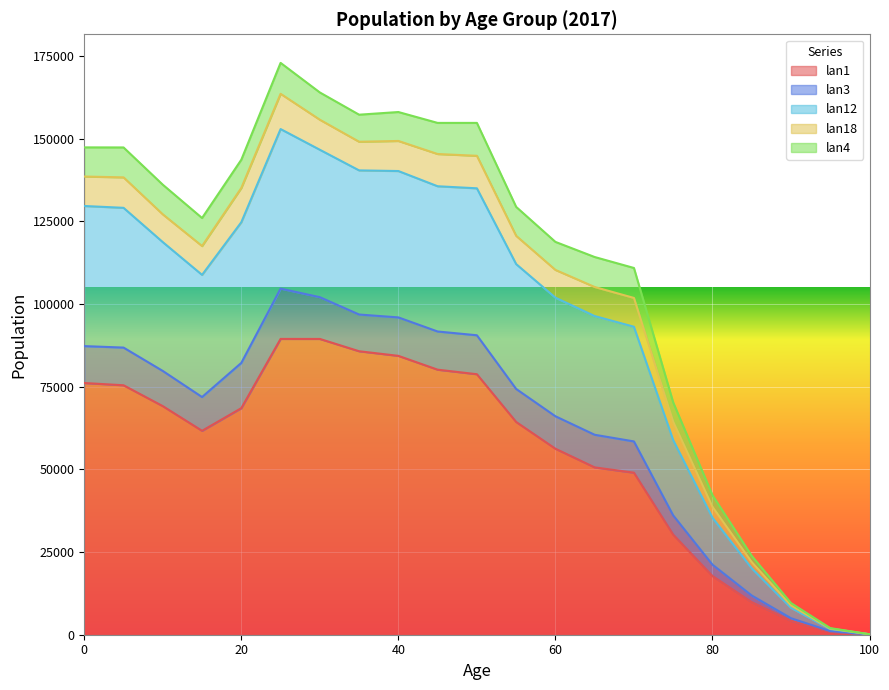

True or false: lan12 and lan3 intersect in this chart.

False